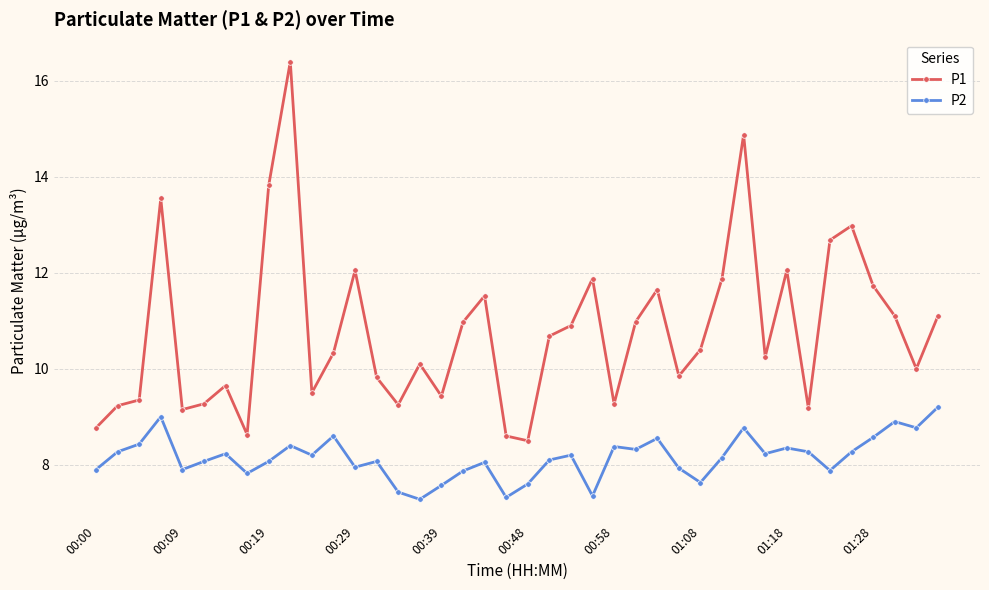

How many interior local peaks does the P1 series have?

11